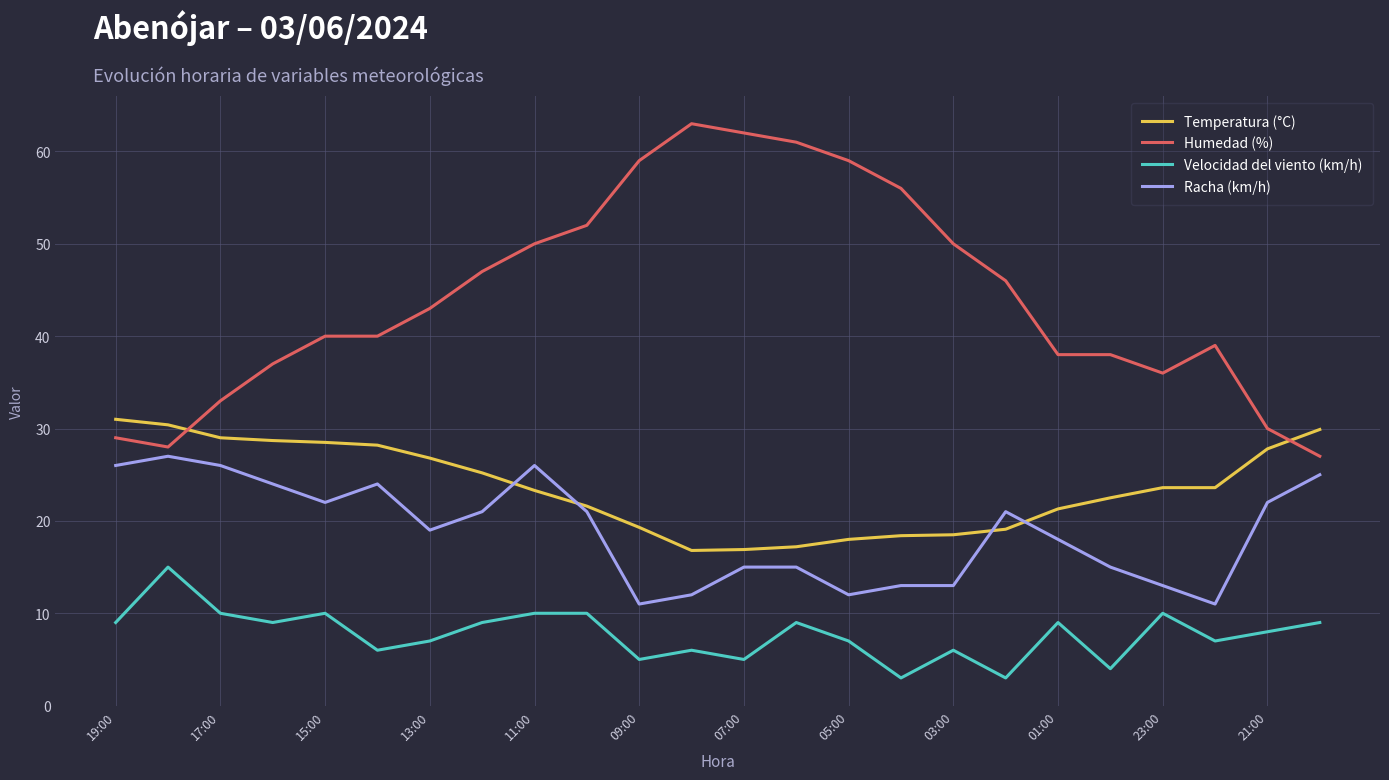

Which series has the largest total across all categories?

Humedad (%)